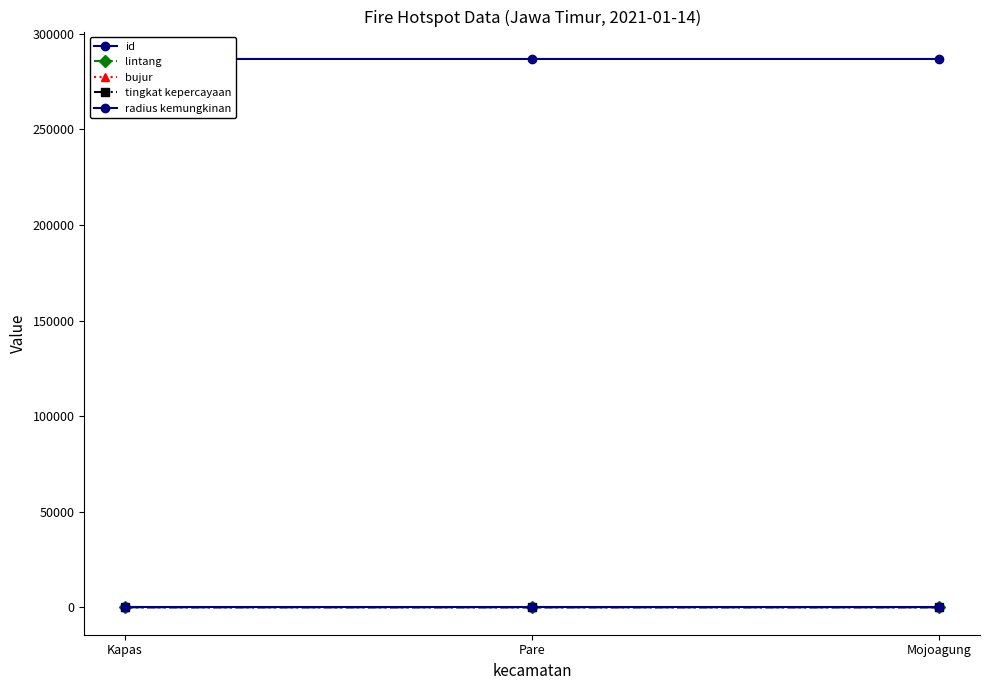

Reading left to right, list all the values displayed in this chart.

id: Kapas=286872.0	Pare=286873.0	Mojoagung=286874.0
lintang: Kapas=-7.2	Pare=-7.8	Mojoagung=-7.5
bujur: Kapas=111.9	Pare=112.1	Mojoagung=112.4
tingkat kepercayaan: Kapas=9.0	Pare=9.0	Mojoagung=8.0
radius kemungkinan: Kapas=90.0	Pare=90.0	Mojoagung=90.0